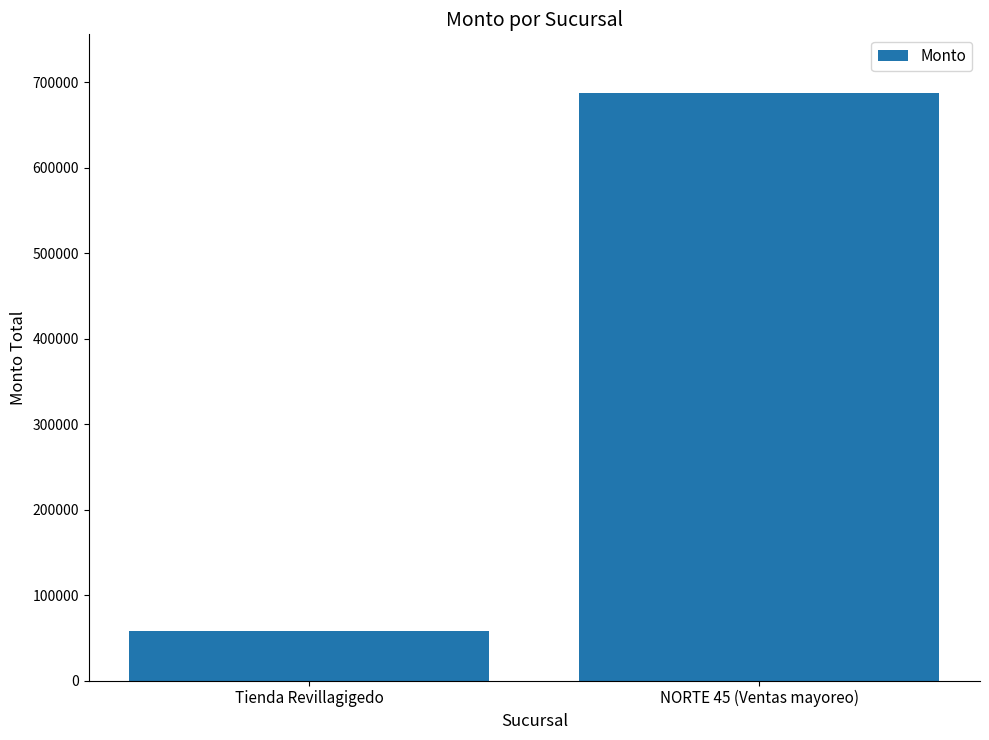

What is the sum of all values?

744971